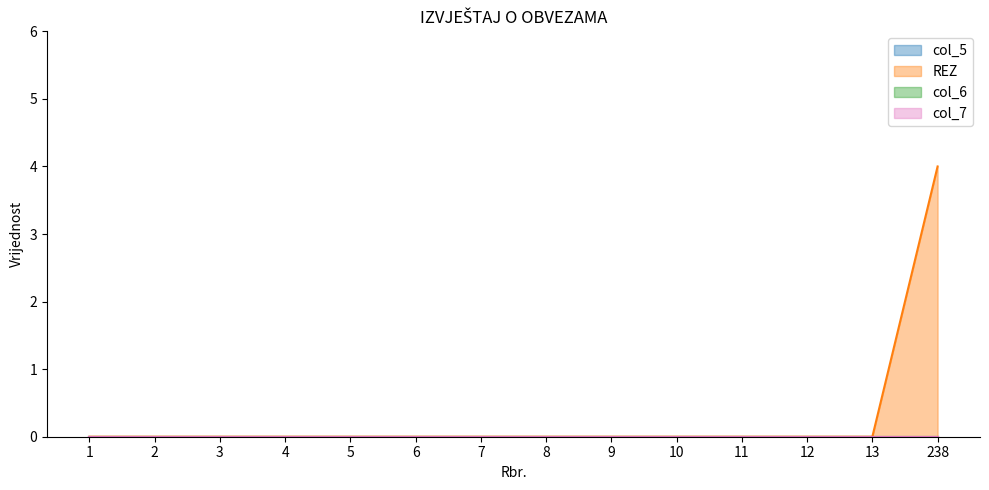

True or false: REZ and col_6 intersect in this chart.

False